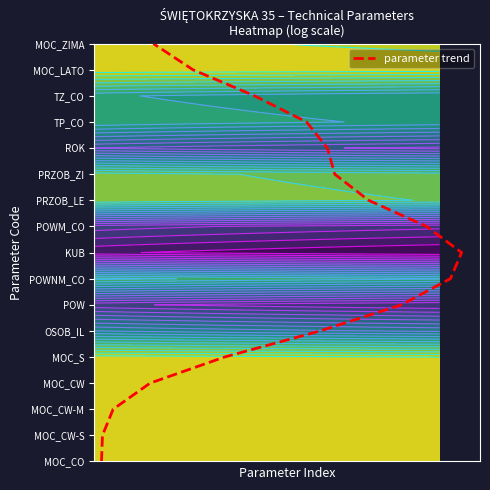

Reading right to left, what are all the values shown in this chart?

8	7	9	6	10	11	12	5	13	14	4	15	16	3	2	1	0